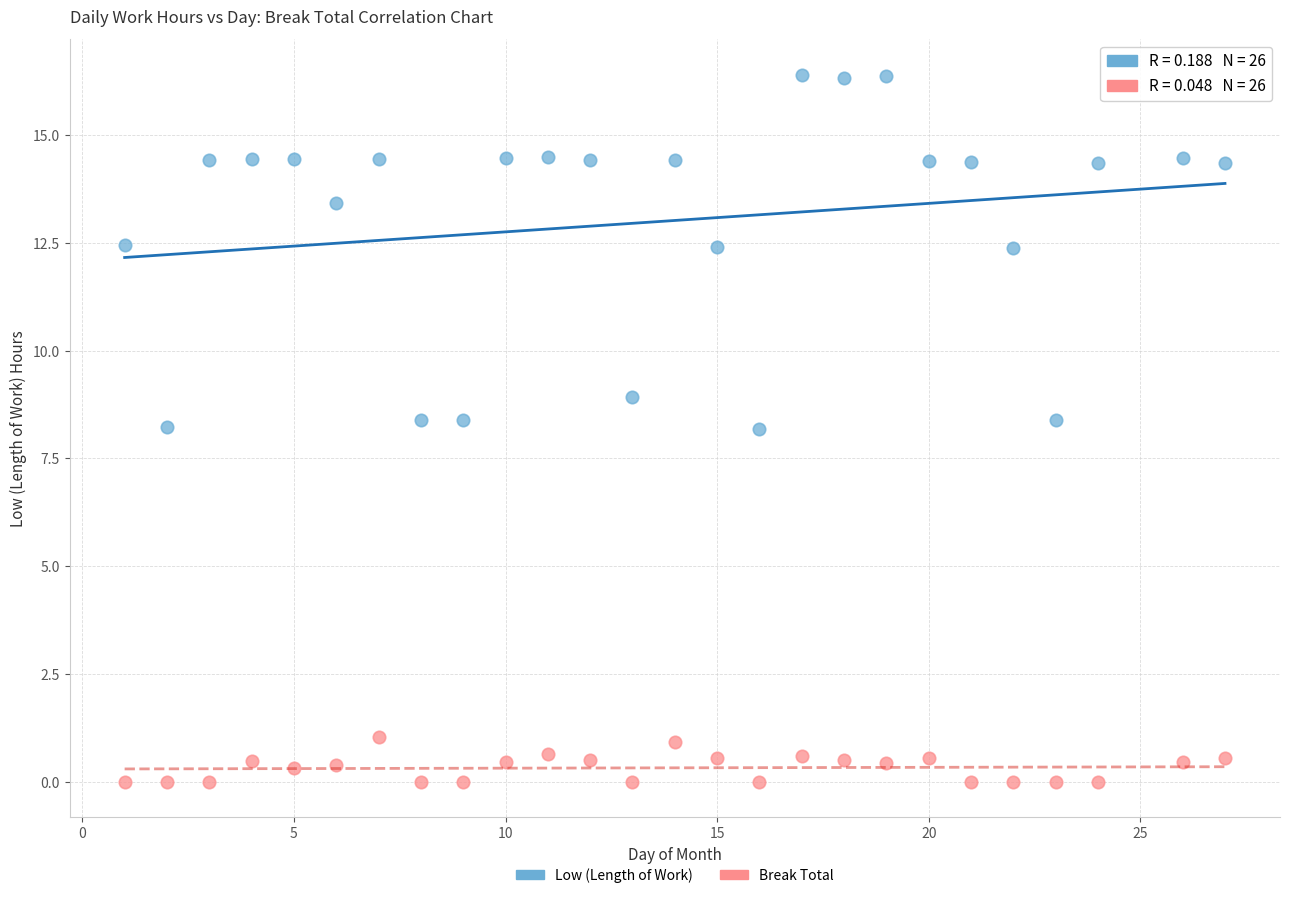

Across all data points, what is the range of Y values (max minus min)?

16.4